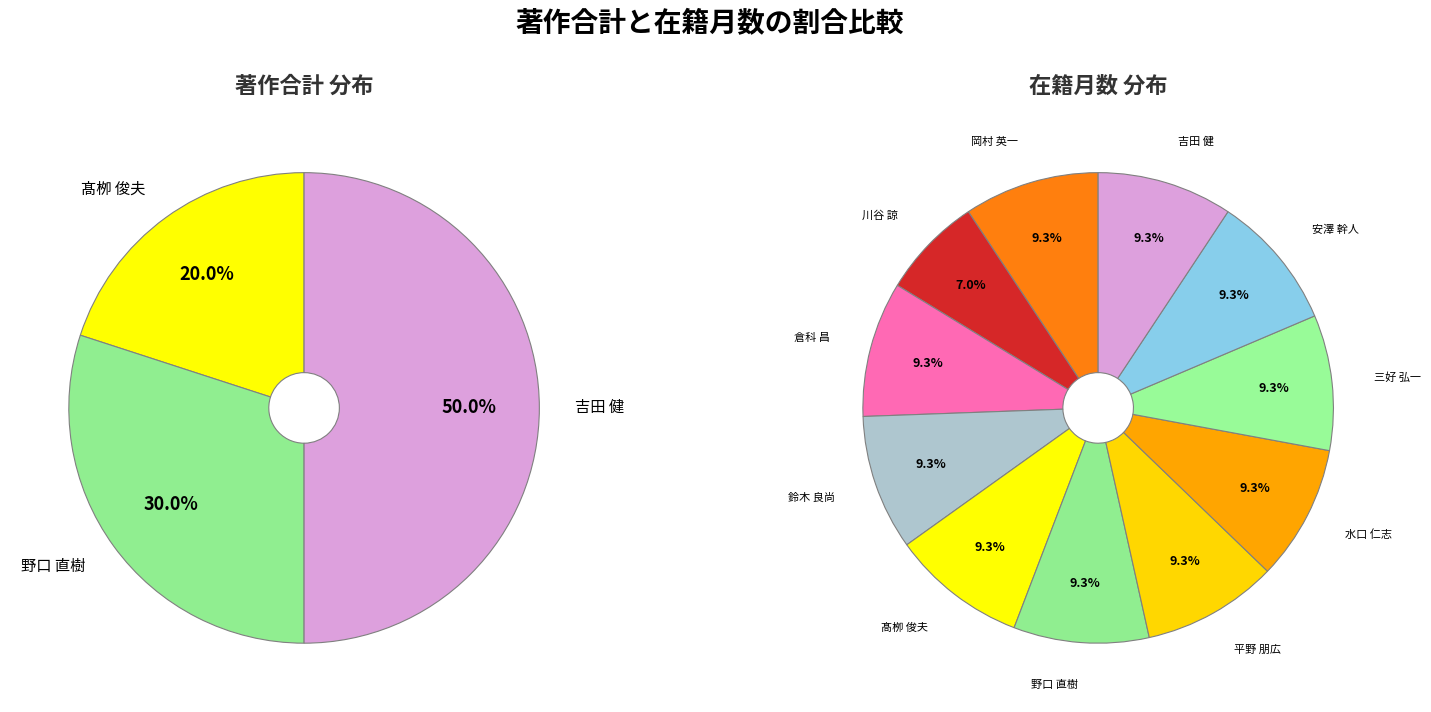

Count the number of slices in the pie.

11